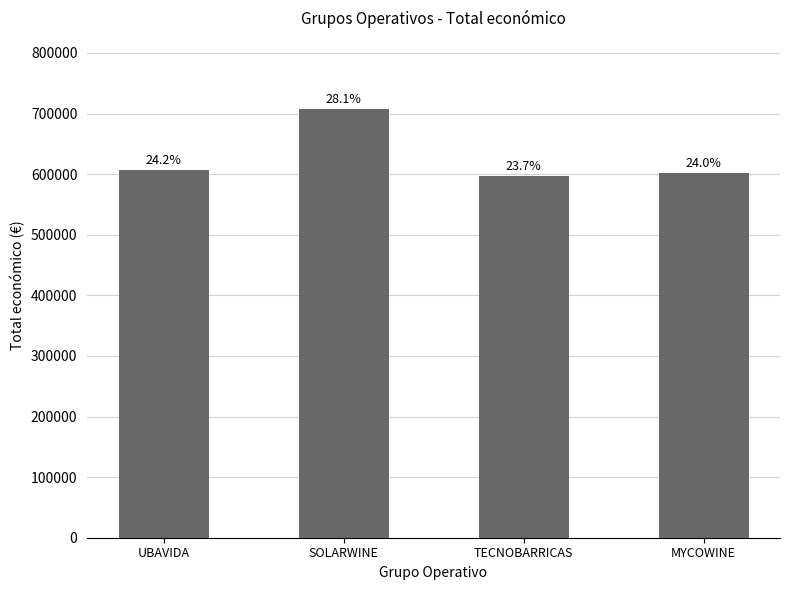

How many bars are there in total?

4